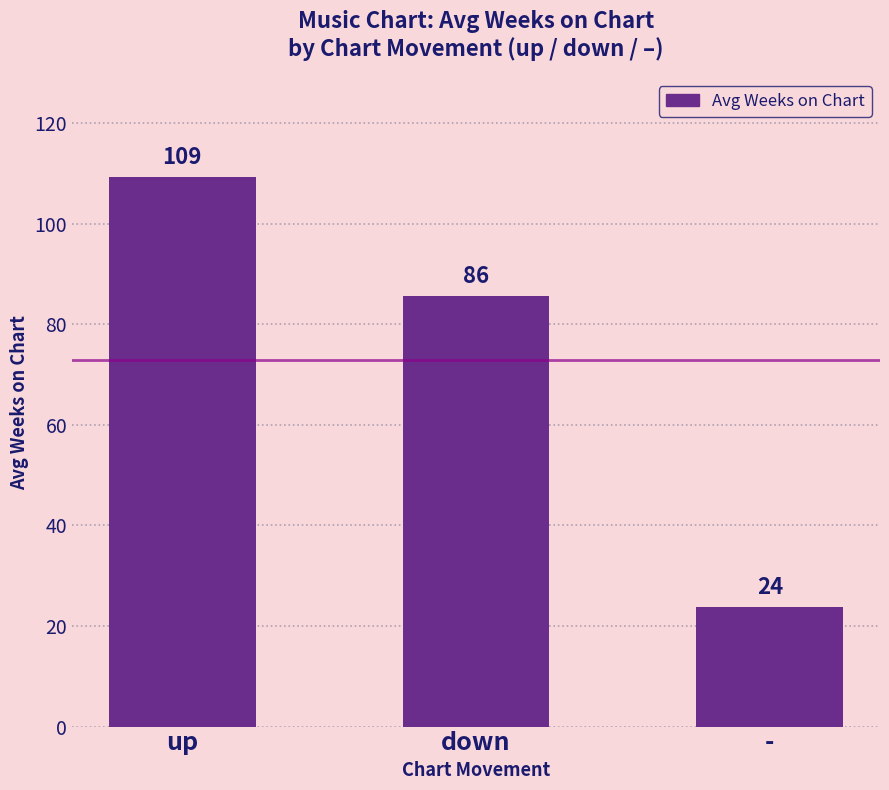

What is the value of the 3rd bar from the left?

23.8